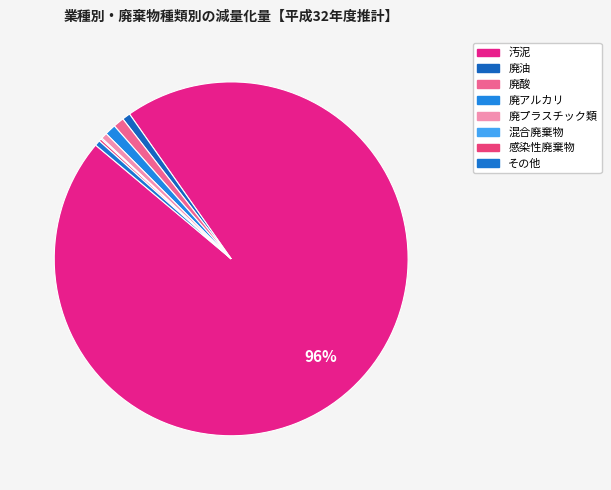

How many slices are in this pie chart?

8